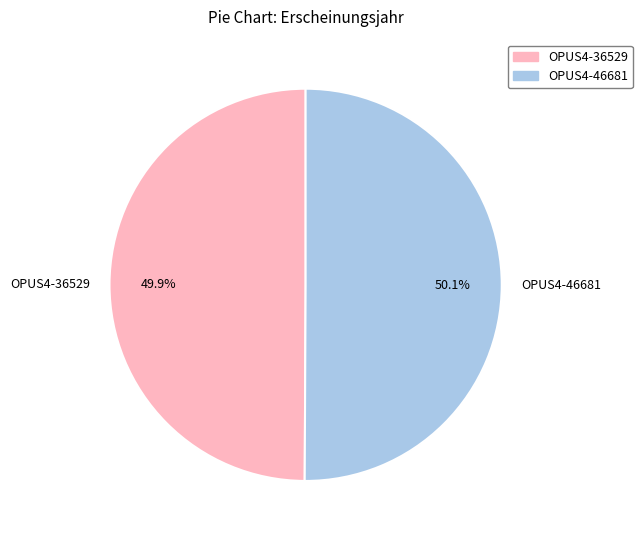

What percentage do OPUS4-46681 and OPUS4-36529 together represent?

100.0%